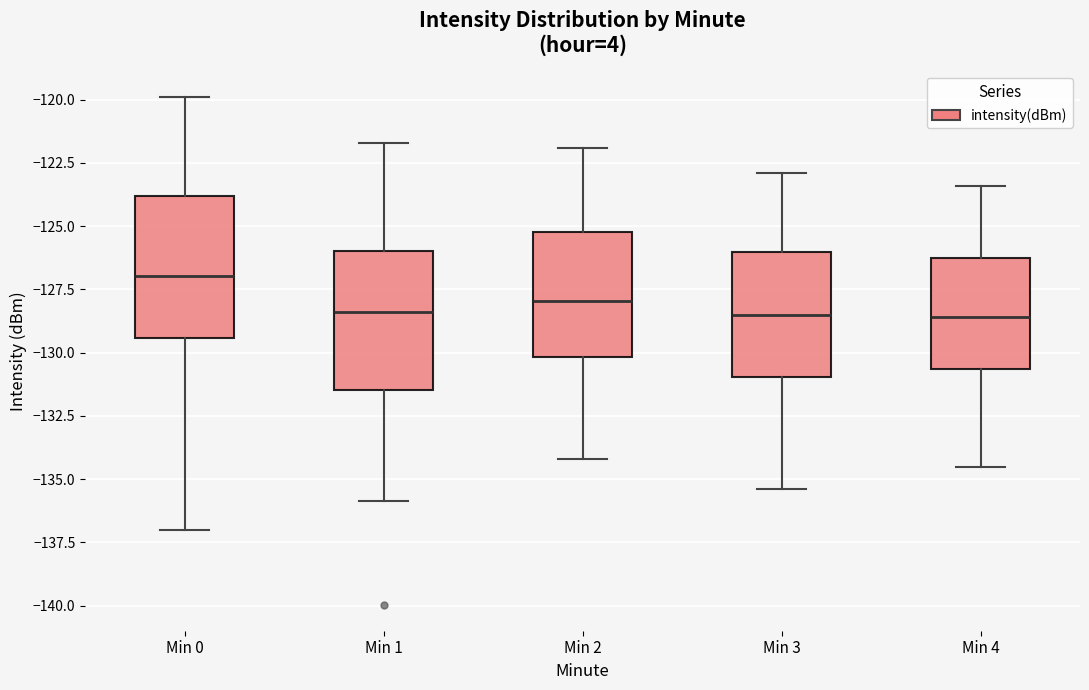

Reading left to right, transcribe this box plot: for each box, give where its median line is, the range the box spans, and where its two whiskers end, as read against the y-axis. The values are not printed on the chart, so give them approximately, as read against the axis.

Min 0: median -127.0, box -129.5 to -124.0, whiskers -137.0 to -120.0
Min 1: median -128.5, box -131.5 to -126.0, whiskers -136.0 to -121.5
Min 2: median -128.0, box -130.0 to -125.0, whiskers -134.0 to -122.0
Min 3: median -128.5, box -131.0 to -126.0, whiskers -135.5 to -123.0
Min 4: median -128.5, box -130.5 to -126.0, whiskers -134.5 to -123.5